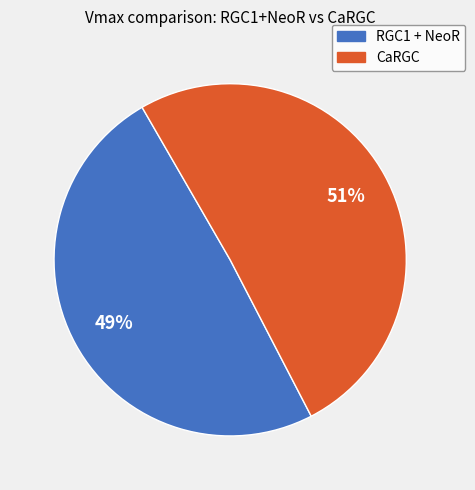

Rank the categories by value from lowest to highest.

RGC1 + NeoR, CaRGC